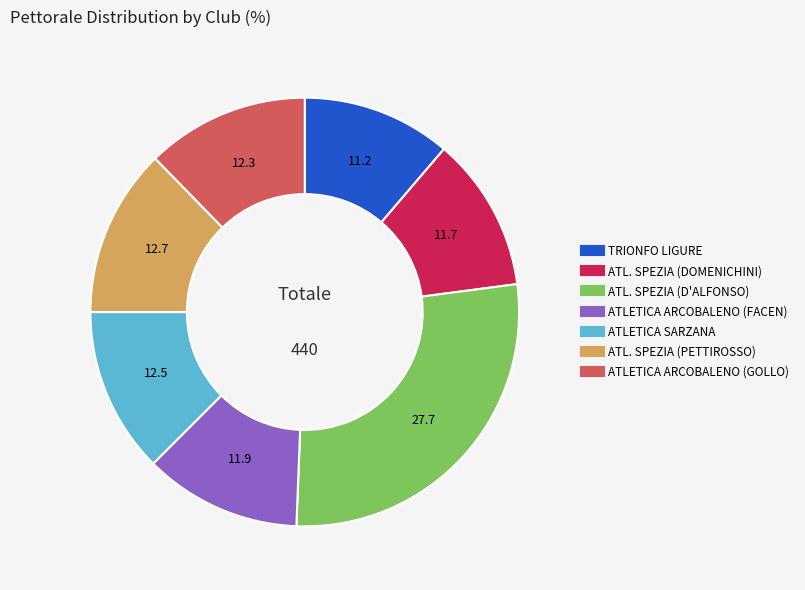

Which has a higher value, ATL. SPEZIA (D'ALFONSO) or ATL. SPEZIA (DOMENICHINI)?

ATL. SPEZIA (D'ALFONSO)